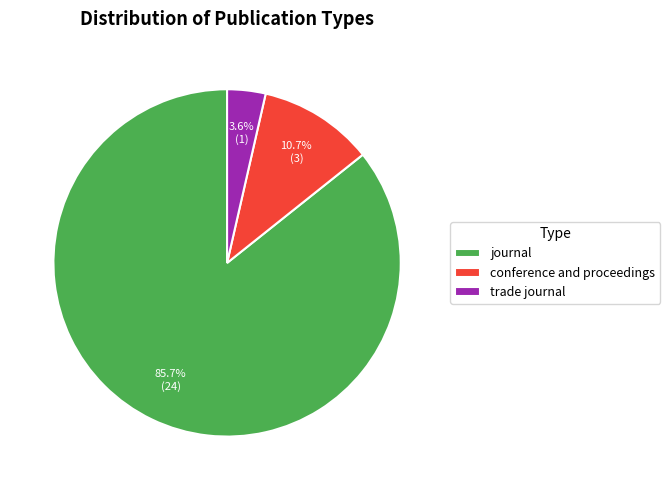

Which category has the smallest portion of the pie?

trade journal